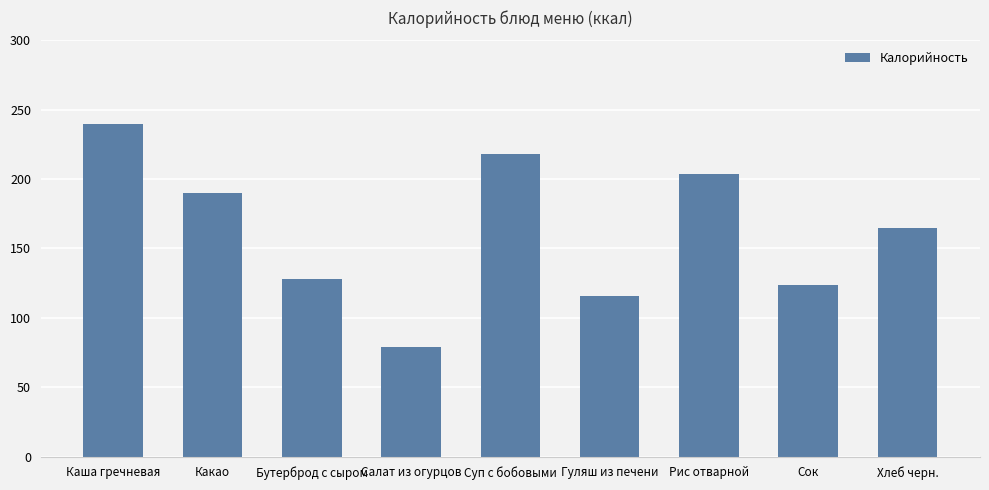

Rank the categories by value from highest to lowest.

Каша гречневая, Суп с бобовыми, Рис отварной, Какао, Хлеб черн., Бутерброд с сыром, Сок, Гуляш из печени, Салат из огурцов